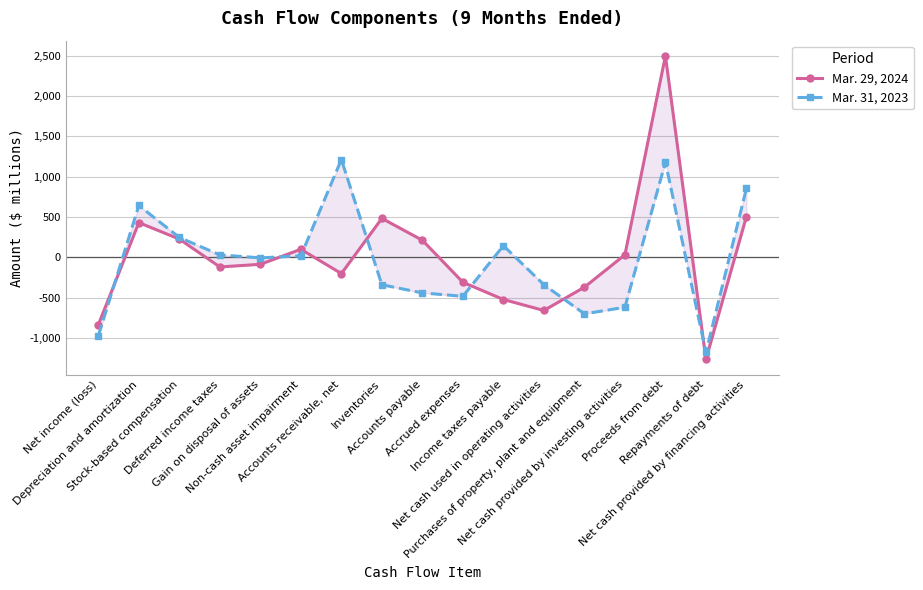

List the series in order of their overall mean, lowest first.

Mar. 31, 2023, Mar. 29, 2024